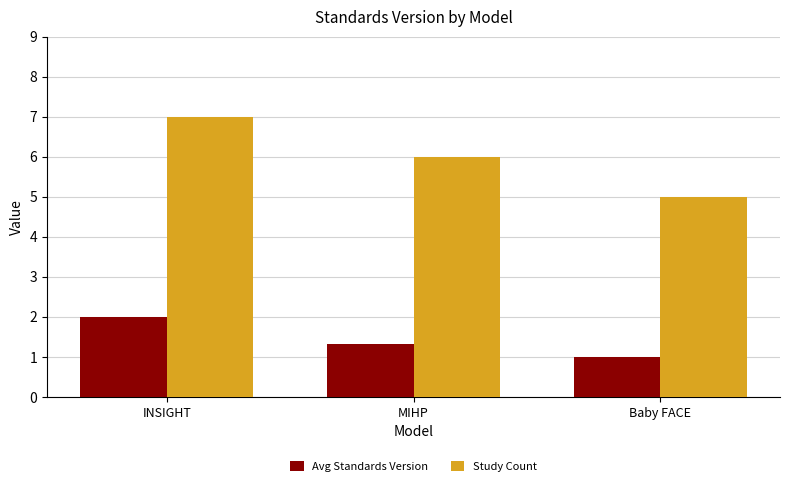

How many Study Count values are between 5 and 7?

3